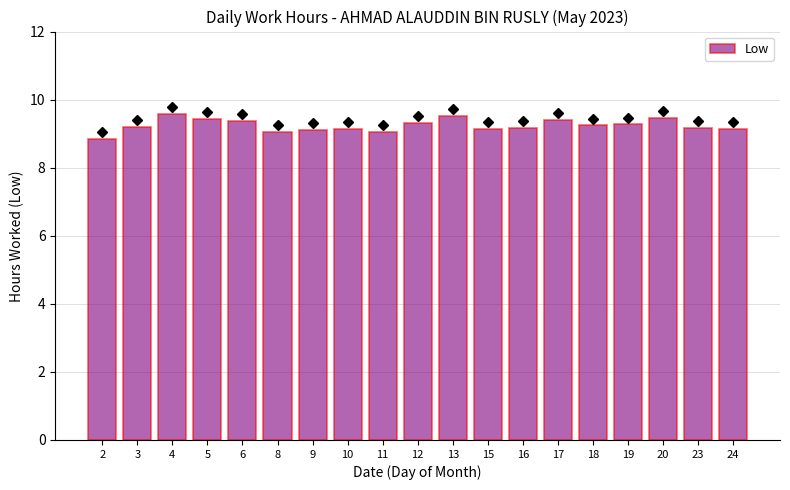

The chart shows a value of 2.1 at 13. True or false?

False